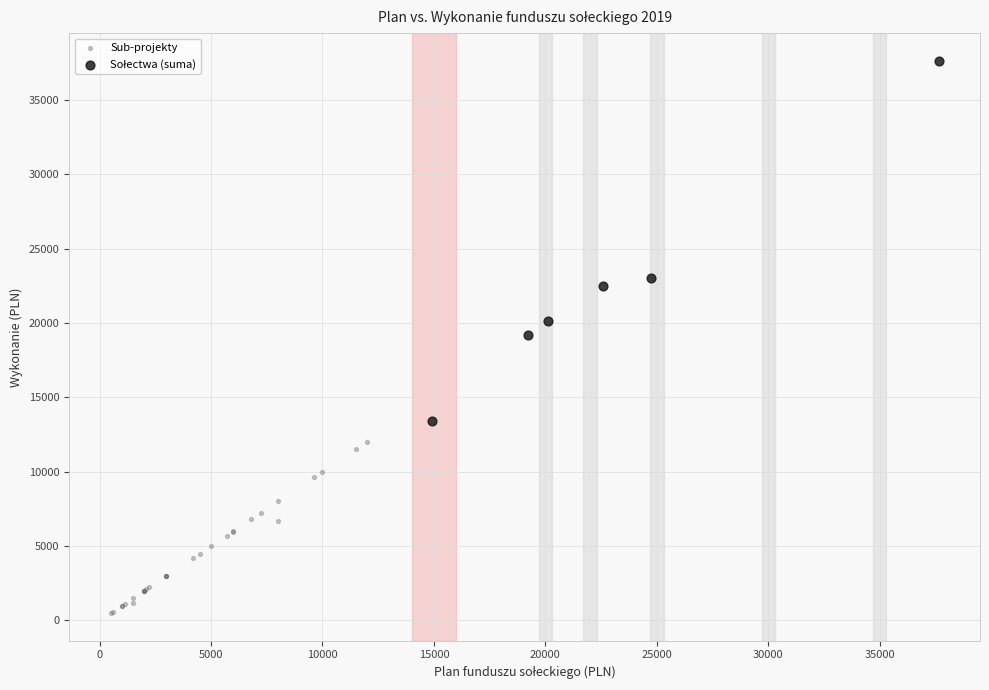

Which series contains the lowest Y value?

Sub-projekty